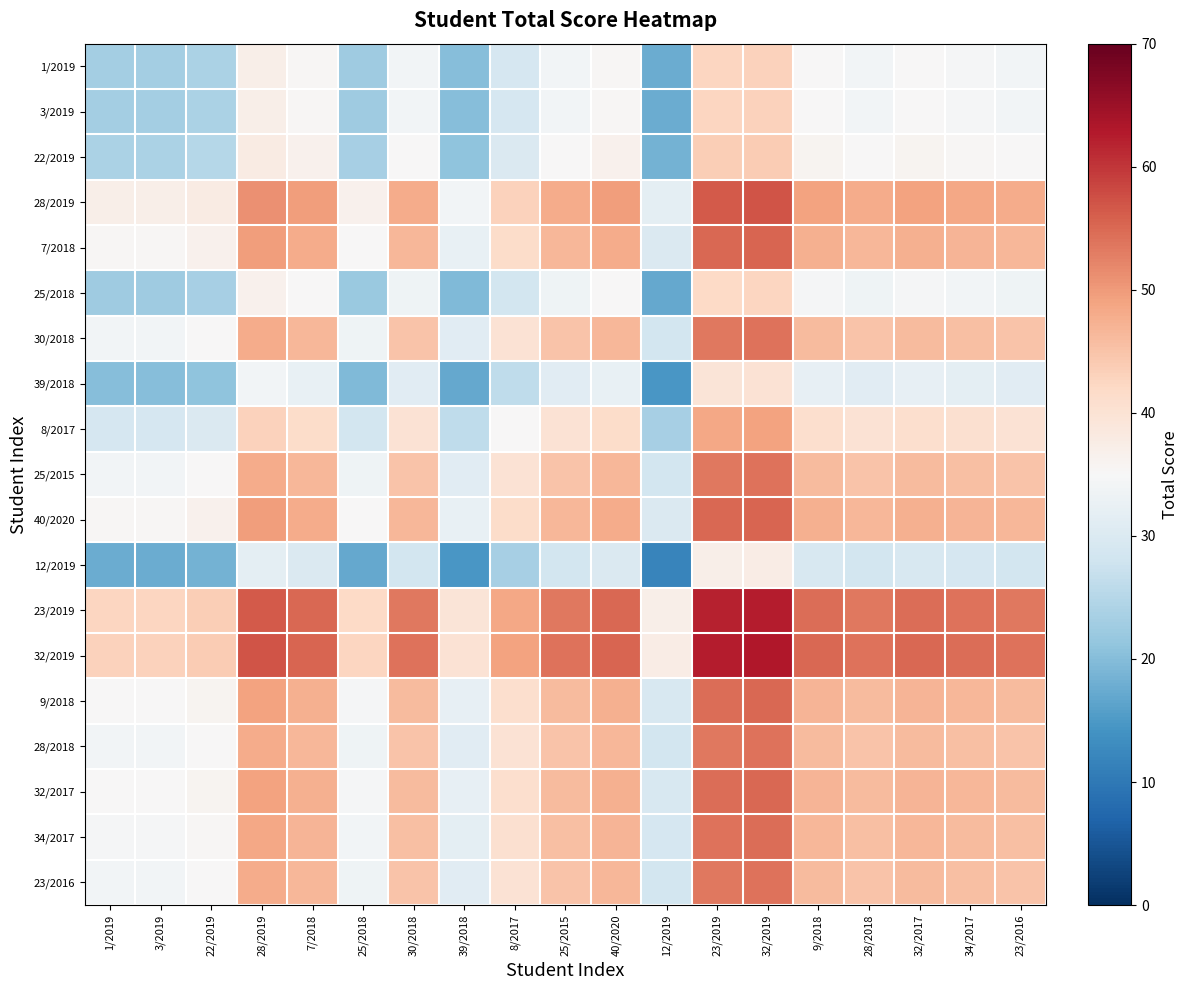

Count the number of categories in the chart.

19